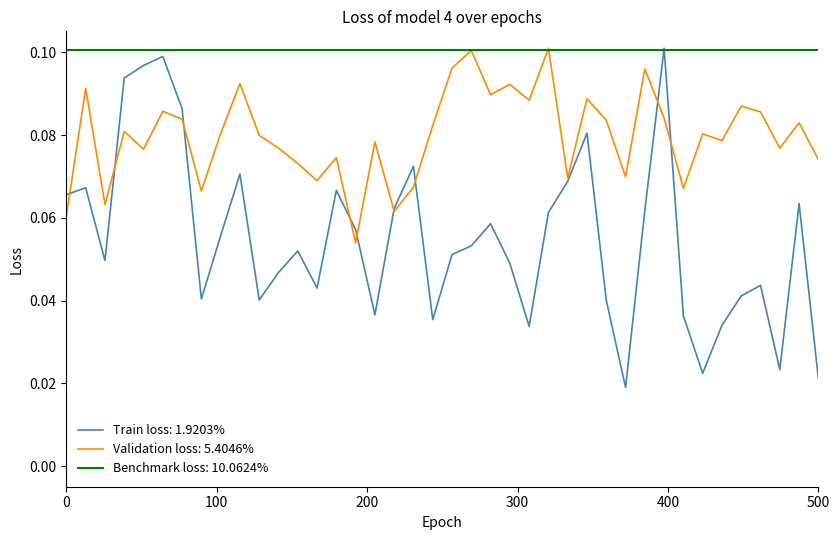

List the series in order of their overall mean, lowest first.

Train loss: 1.9203%, Validation loss: 5.4046%, Benchmark loss: 10.0624%